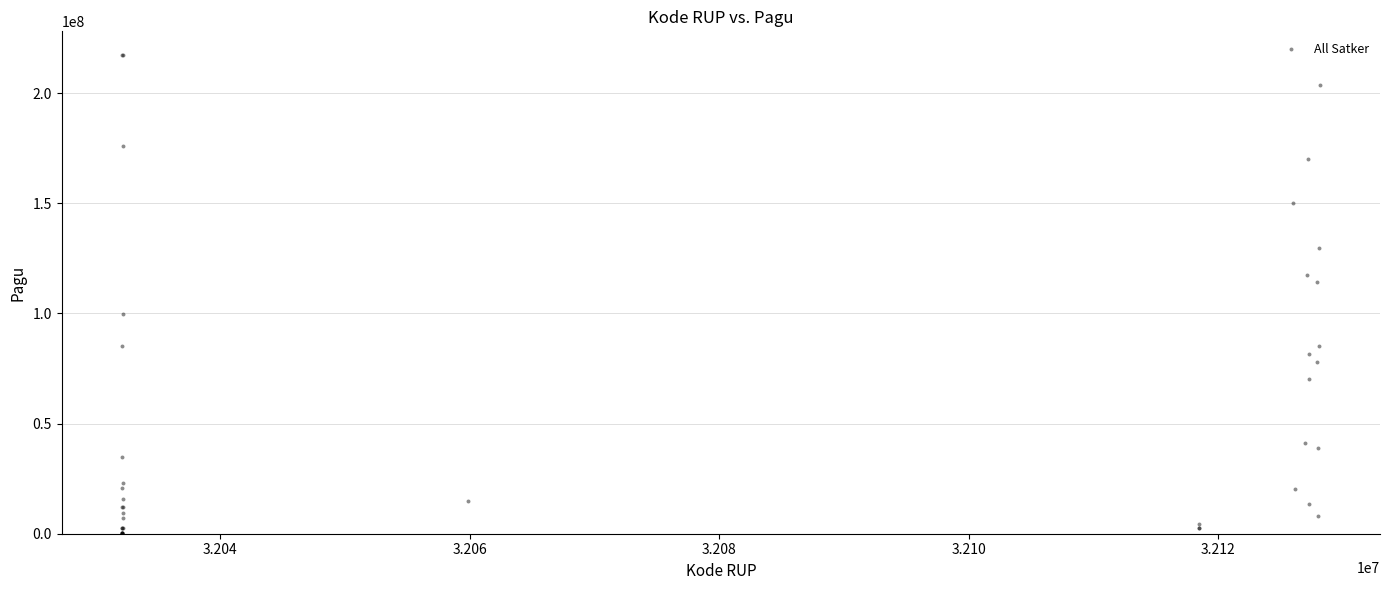

What Y value in the scatter plot is closest to 108830000?

114296000